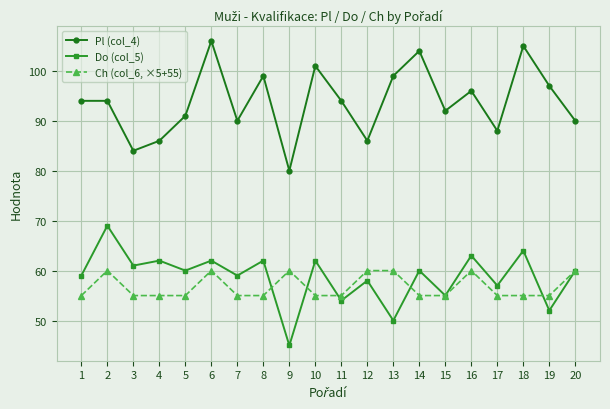

What value does the Pl (col_4) series have at 10, to the nearest 5?

100